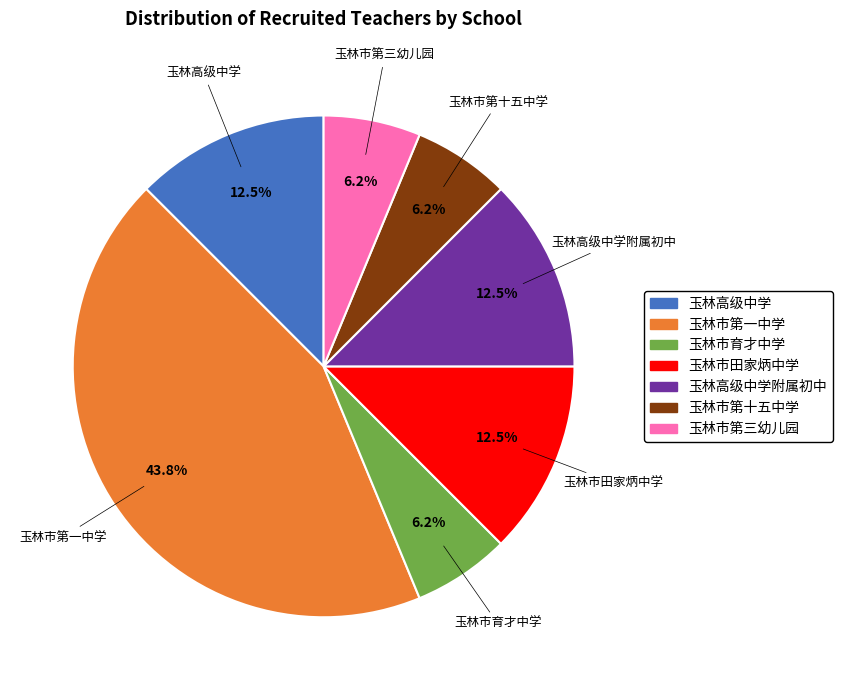

Is there any slice that represents more than half of the pie?

No